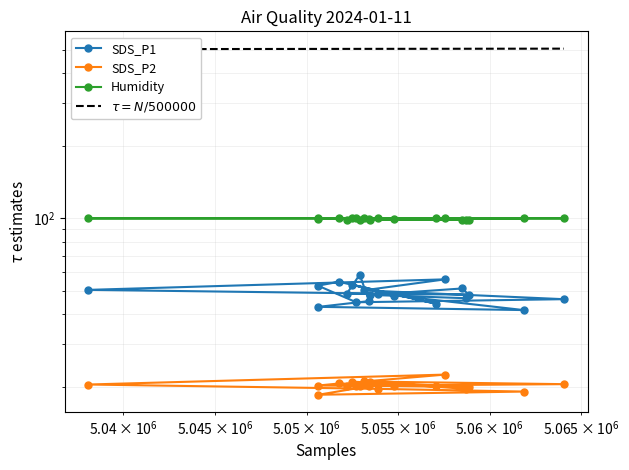

How many lines are shown in the chart?

4